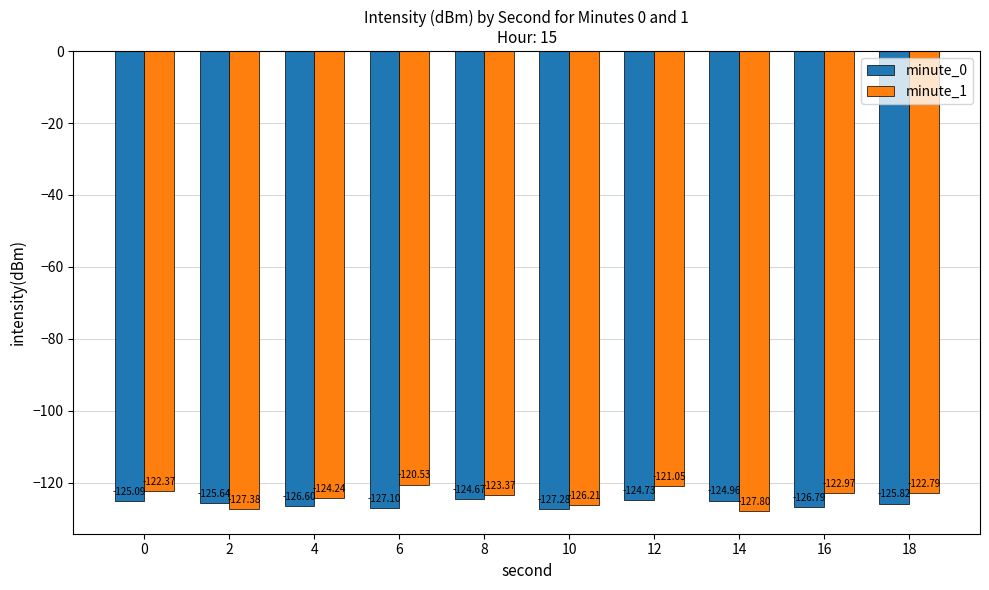

Which category has the highest value in the minute_1 series?

6